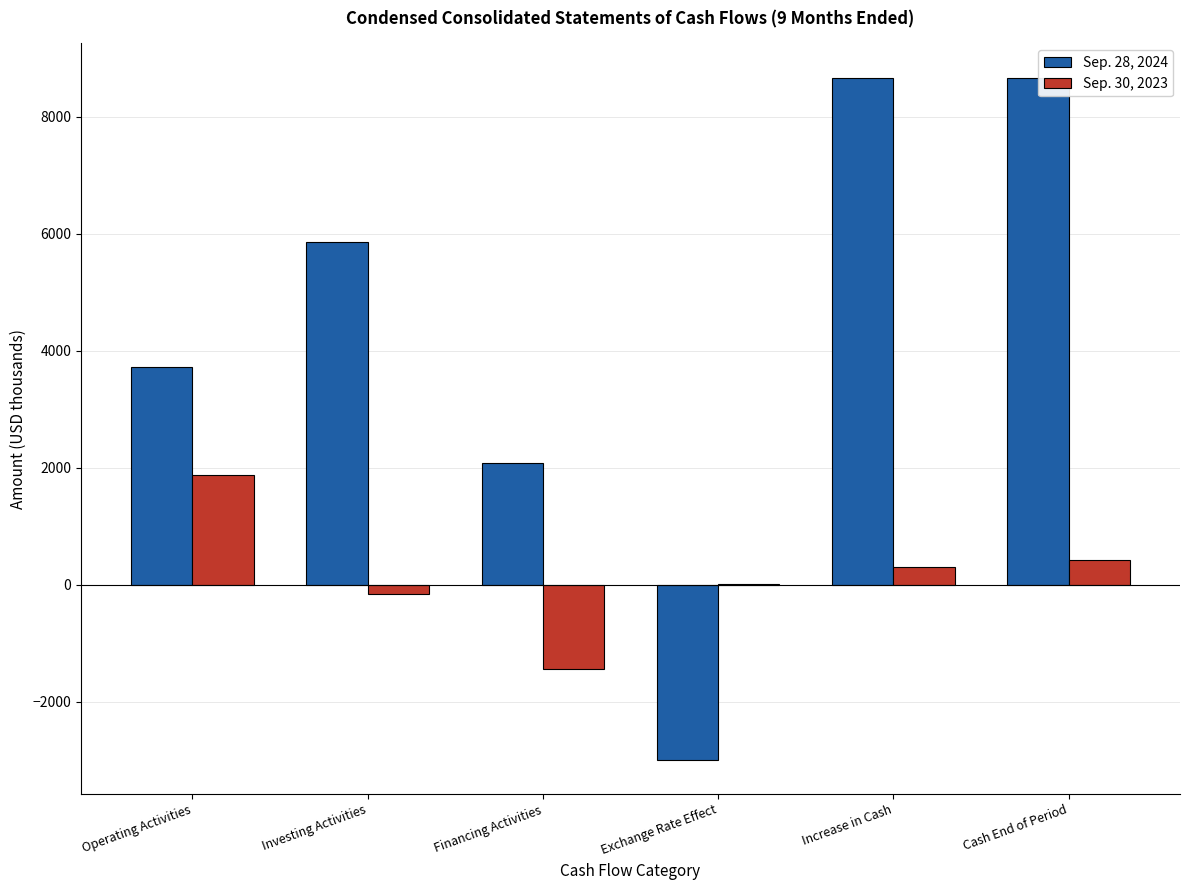

What is the maximum value shown in the chart?

8669